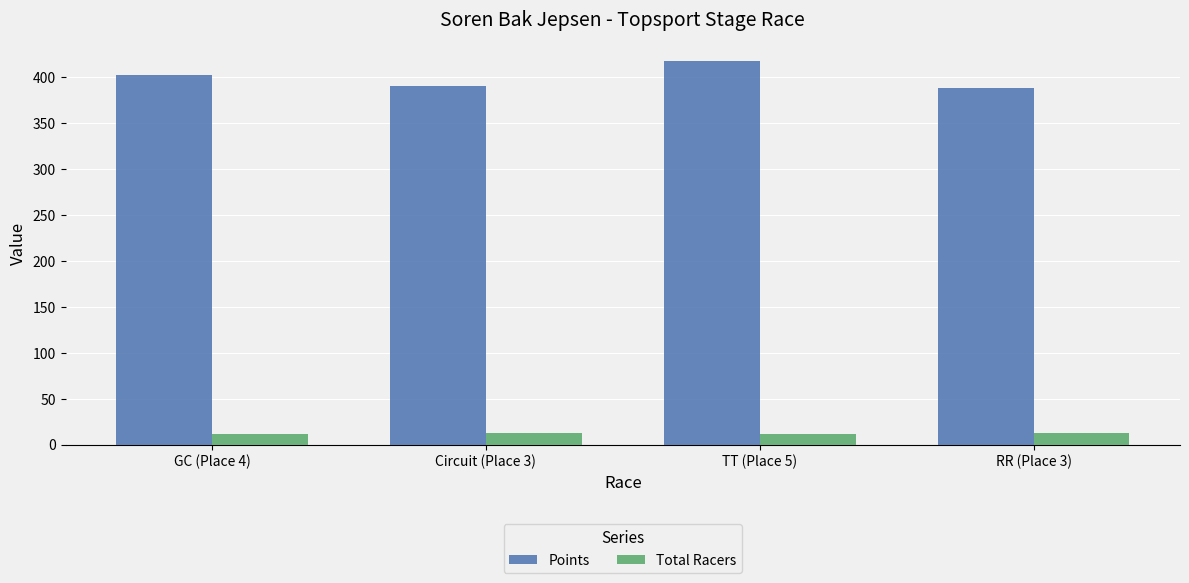

How many values in the Points series exceed 401?

2